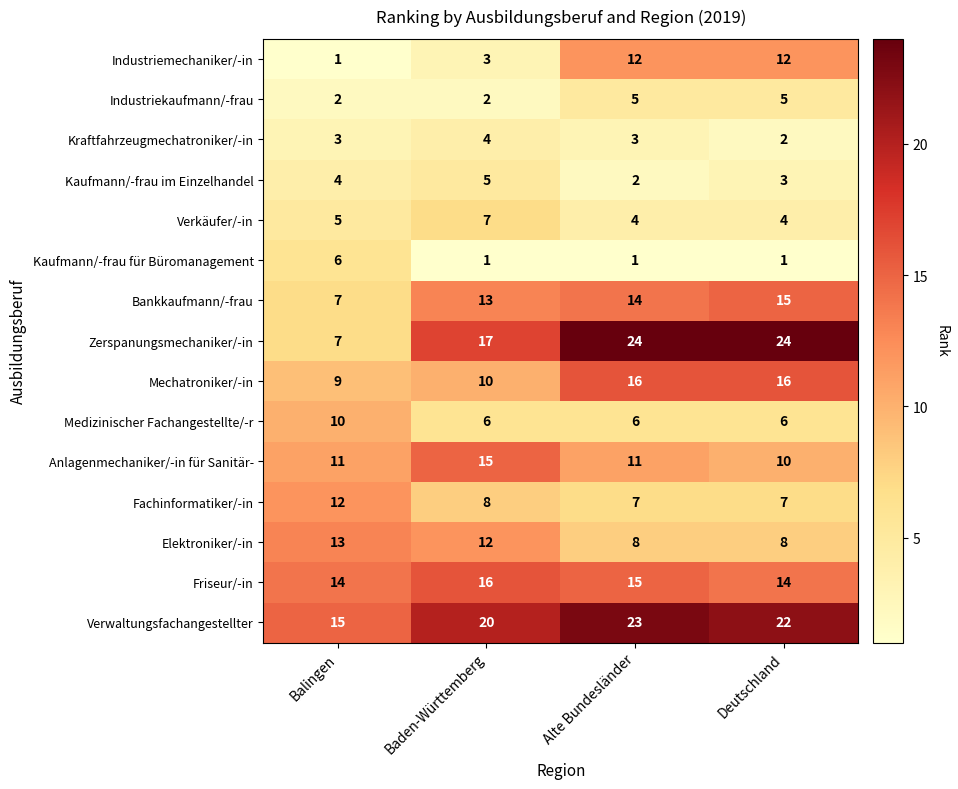

The value of Zerspanungsmechaniker/-in at Baden-Württemberg is 17. True or false?

True